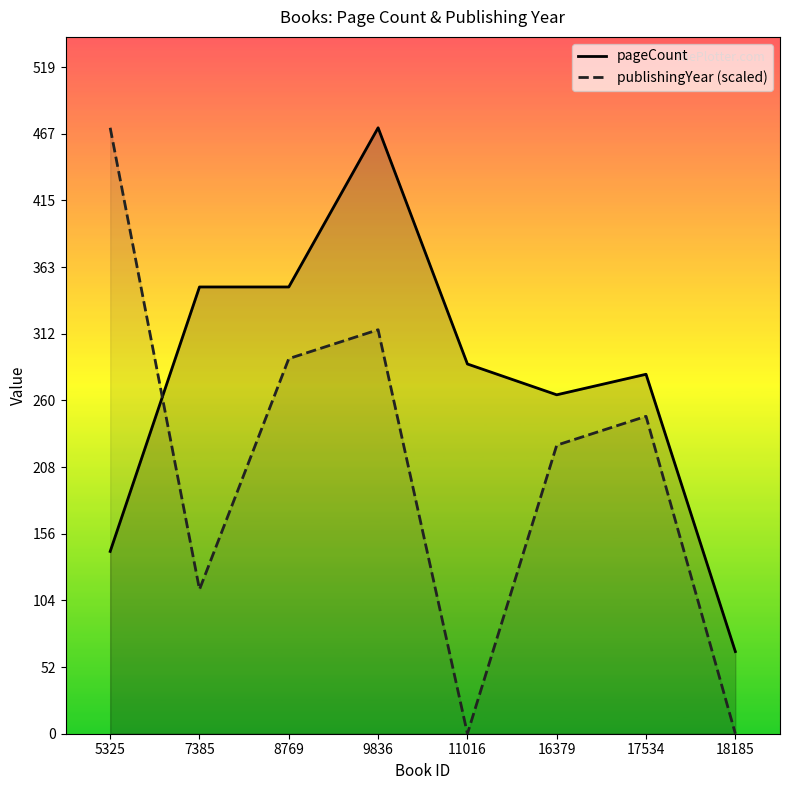

What is the highest value of the pageCount series?

472.0